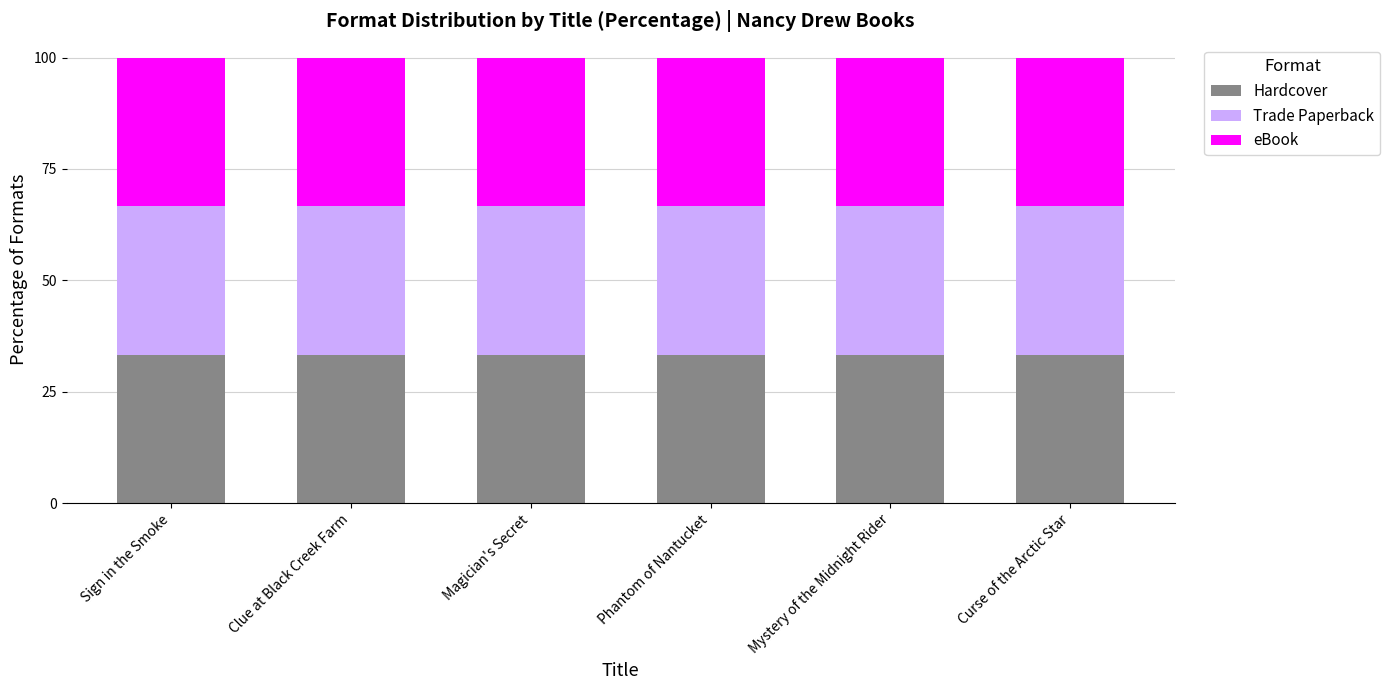

What is the sum of the Hardcover values at Clue at Black Creek Farm and Magician's Secret?

66.7